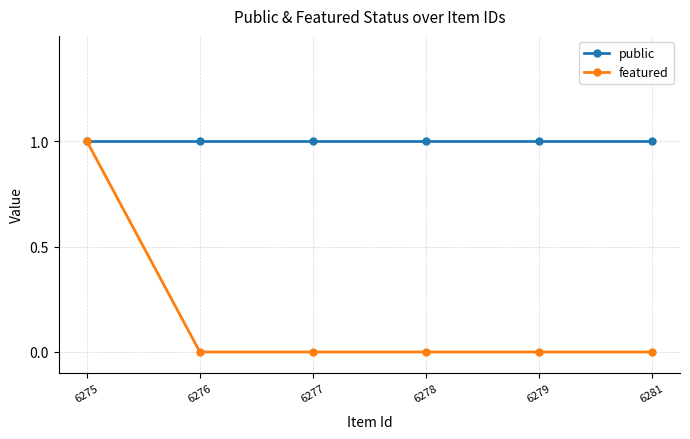

What is the value of the public point at the 5th from the left?

1